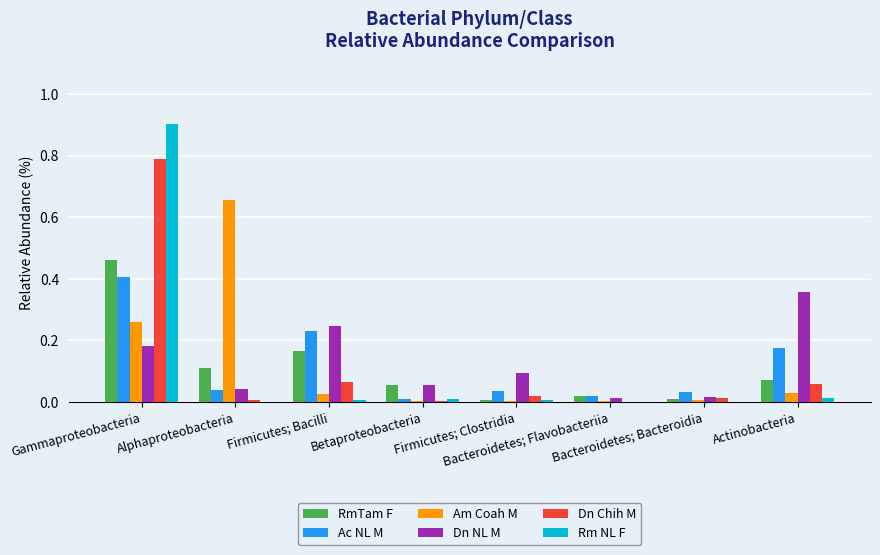

What is the greatest value displayed?

0.9